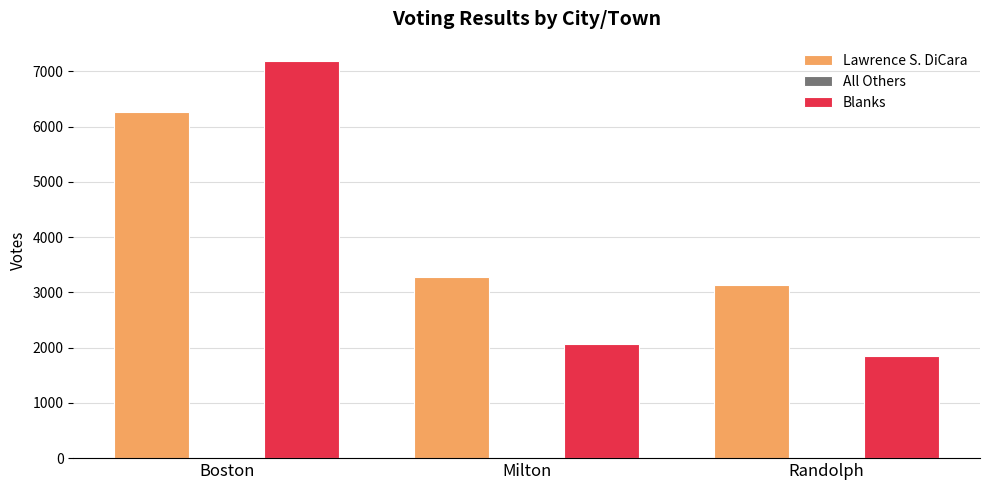

What is the total value across all series at Milton?

5346